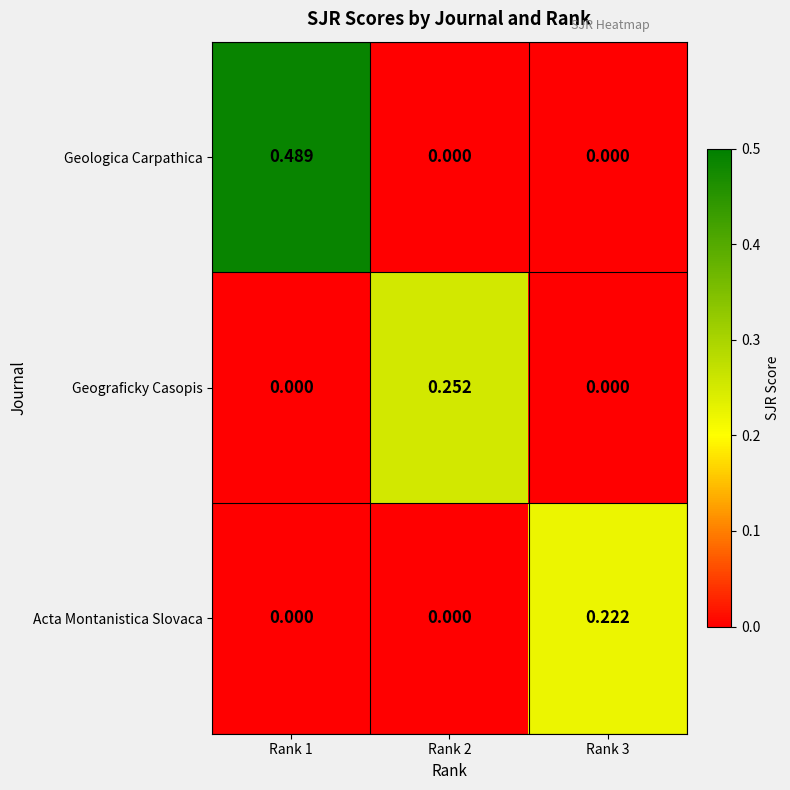

Which series has the largest total across all categories?

Geologica Carpathica